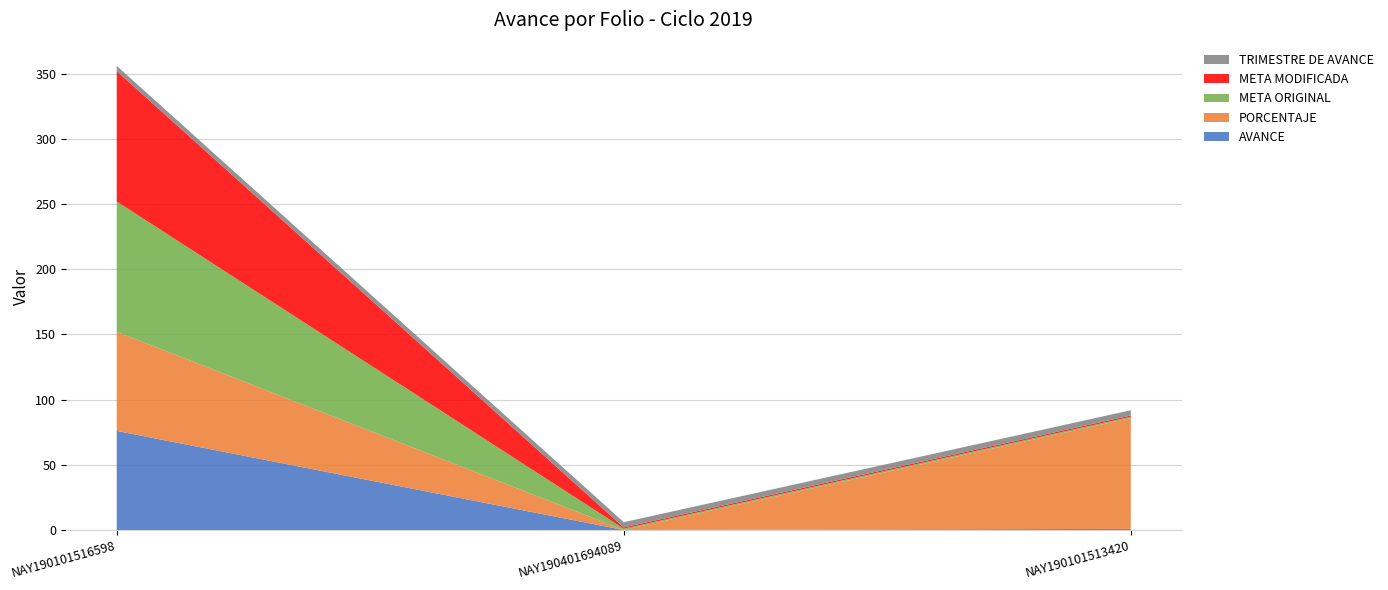

Reading left to right, transcribe all the data shown in this chart.

AVANCE: NAY190101516598=76.0	NAY190401694089=0.0	NAY190101513420=0.8
PORCENTAJE: NAY190101516598=76.0	NAY190401694089=0.0	NAY190101513420=85.0
META ORIGINAL: NAY190101516598=100.0	NAY190401694089=1.0	NAY190101513420=1.0
META MODIFICADA: NAY190101516598=100.0	NAY190401694089=1.0	NAY190101513420=1.0
TRIMESTRE DE AVANCE: NAY190101516598=4.0	NAY190401694089=4.0	NAY190101513420=4.0